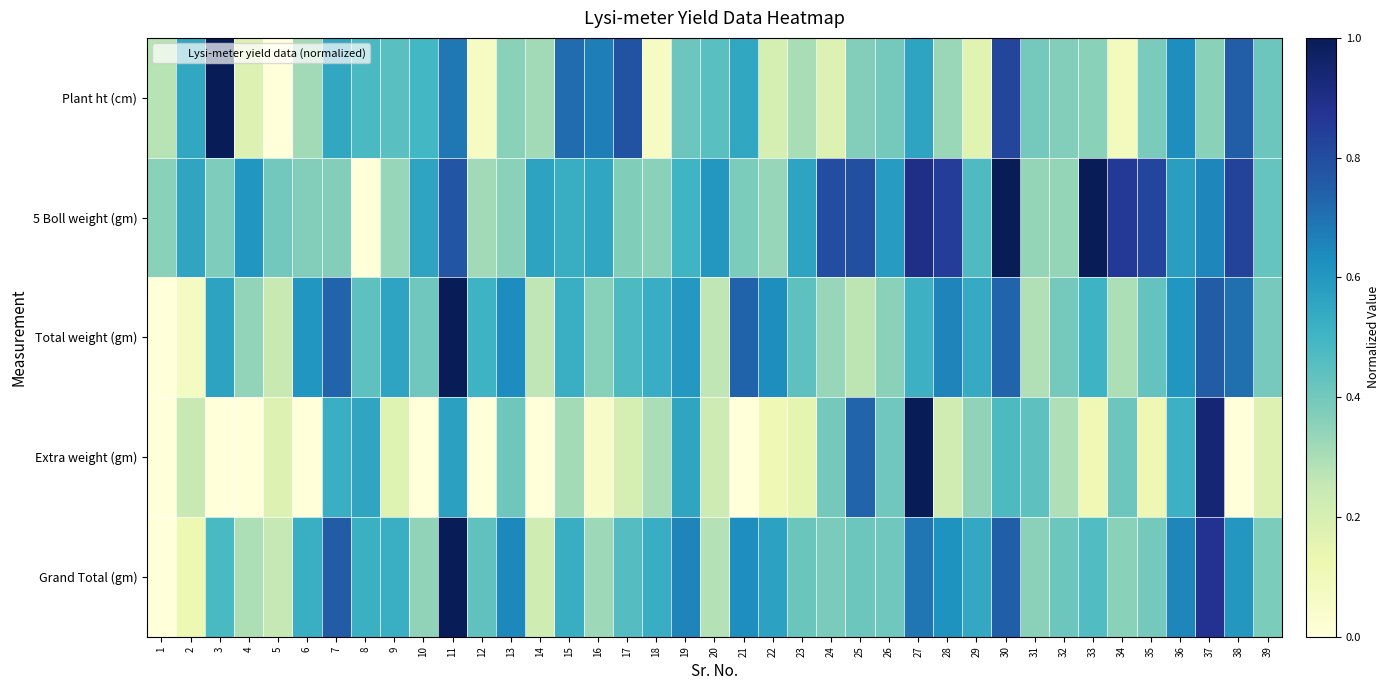

Reading left to right, extract all data points from this chart.

Plant ht (cm): 1=0.3	2=0.5	3=1.0	4=0.2	5=0.0	6=0.3	7=0.5	8=0.5	9=0.5	10=0.5	11=0.7	12=0.1	13=0.4	14=0.3	15=0.7	16=0.7	17=0.8	18=0.1	19=0.4	20=0.5	21=0.5	22=0.2	23=0.3	24=0.2	25=0.4	26=0.4	27=0.6	28=0.3	29=0.2	30=0.8	31=0.4	32=0.4	33=0.4	34=0.1	35=0.4	36=0.6	37=0.4	38=0.8	39=0.4
5 Boll weight (gm): 1=0.4	2=0.6	3=0.4	4=0.6	5=0.4	6=0.4	7=0.4	8=0.0	9=0.3	10=0.6	11=0.8	12=0.3	13=0.4	14=0.6	15=0.5	16=0.6	17=0.4	18=0.4	19=0.5	20=0.6	21=0.4	22=0.3	23=0.6	24=0.8	25=0.8	26=0.6	27=0.9	28=0.8	29=0.5	30=1.0	31=0.3	32=0.3	33=1.0	34=0.9	35=0.8	36=0.6	37=0.6	38=0.8	39=0.4
Total weight (gm): 1=0.0	2=0.1	3=0.6	4=0.3	5=0.2	6=0.6	7=0.7	8=0.4	9=0.6	10=0.4	11=1.0	12=0.5	13=0.6	14=0.3	15=0.5	16=0.4	17=0.5	18=0.5	19=0.6	20=0.3	21=0.7	22=0.6	23=0.4	24=0.3	25=0.3	26=0.4	27=0.5	28=0.7	29=0.5	30=0.7	31=0.3	32=0.4	33=0.5	34=0.3	35=0.4	36=0.6	37=0.8	38=0.7	39=0.4
Extra weight (gm): 1=0.0	2=0.2	3=0.0	4=0.0	5=0.2	6=0.0	7=0.5	8=0.6	9=0.2	10=0.0	11=0.6	12=0.0	13=0.4	14=0.0	15=0.3	16=0.1	17=0.2	18=0.3	19=0.6	20=0.2	21=0.0	22=0.1	23=0.2	24=0.4	25=0.7	26=0.4	27=1.0	28=0.2	29=0.3	30=0.5	31=0.4	32=0.3	33=0.1	34=0.4	35=0.1	36=0.5	37=0.9	38=0.0	39=0.2
Grand Total (gm): 1=0.0	2=0.1	3=0.5	4=0.3	5=0.3	6=0.5	7=0.8	8=0.5	9=0.5	10=0.3	11=1.0	12=0.4	13=0.6	14=0.2	15=0.5	16=0.3	17=0.5	18=0.5	19=0.7	20=0.3	21=0.6	22=0.6	23=0.4	24=0.4	25=0.4	26=0.4	27=0.7	28=0.6	29=0.5	30=0.7	31=0.4	32=0.4	33=0.5	34=0.4	35=0.4	36=0.6	37=0.9	38=0.6	39=0.4